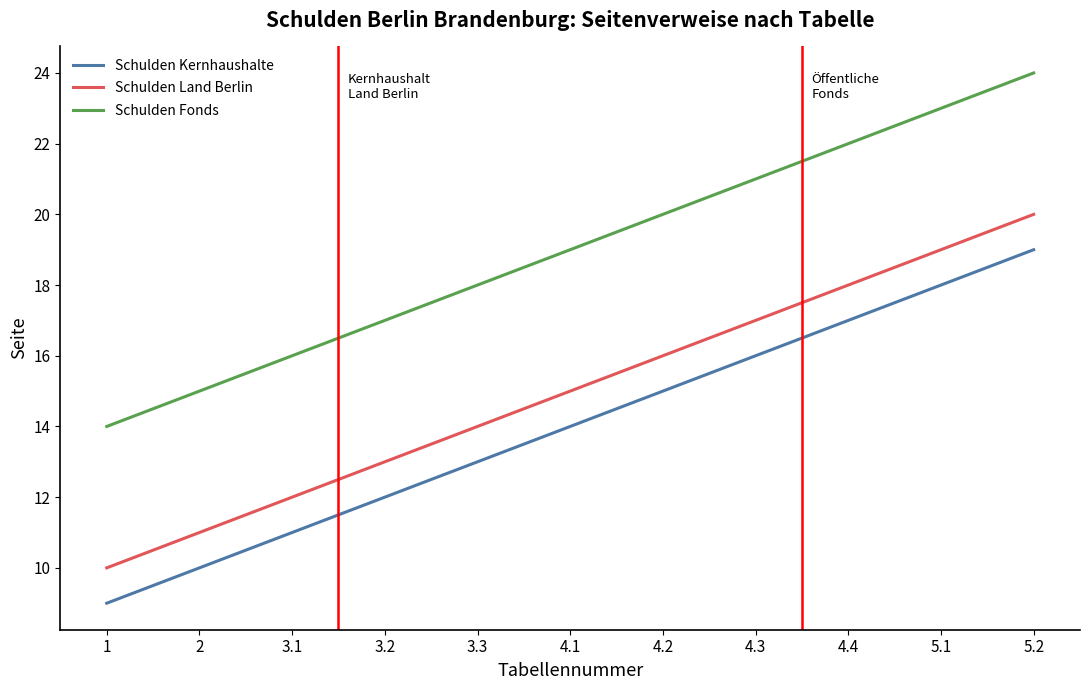

What are all the series names shown in the legend?

Schulden Kernhaushalte, Schulden Land Berlin, Schulden Fonds